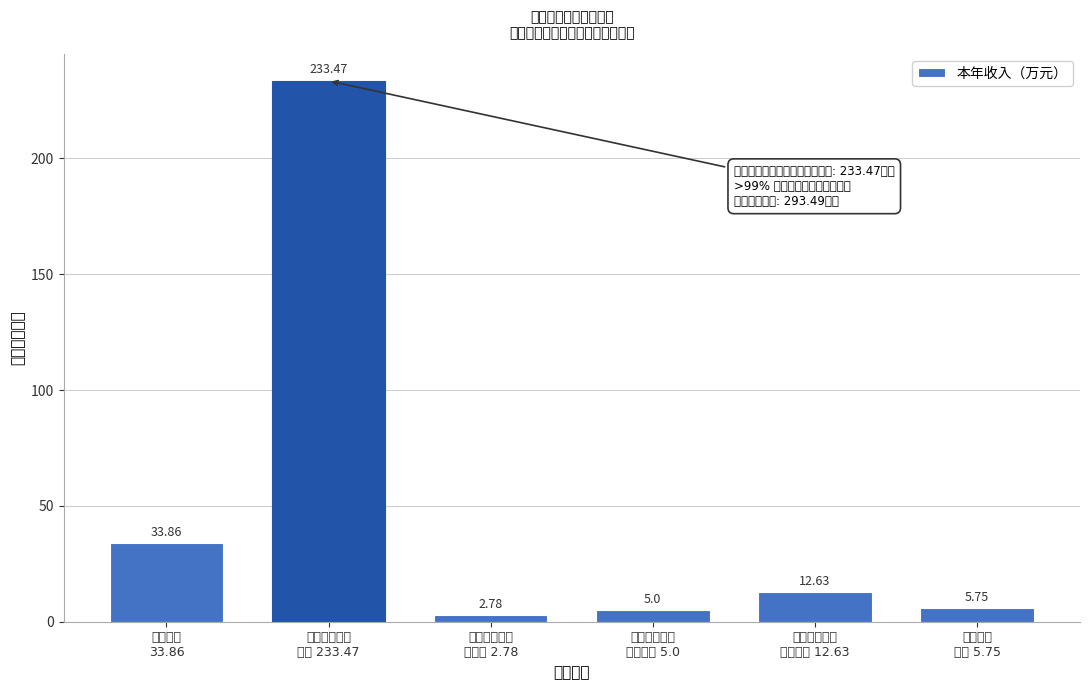

What is the difference between the second highest and minimum values?

31.1